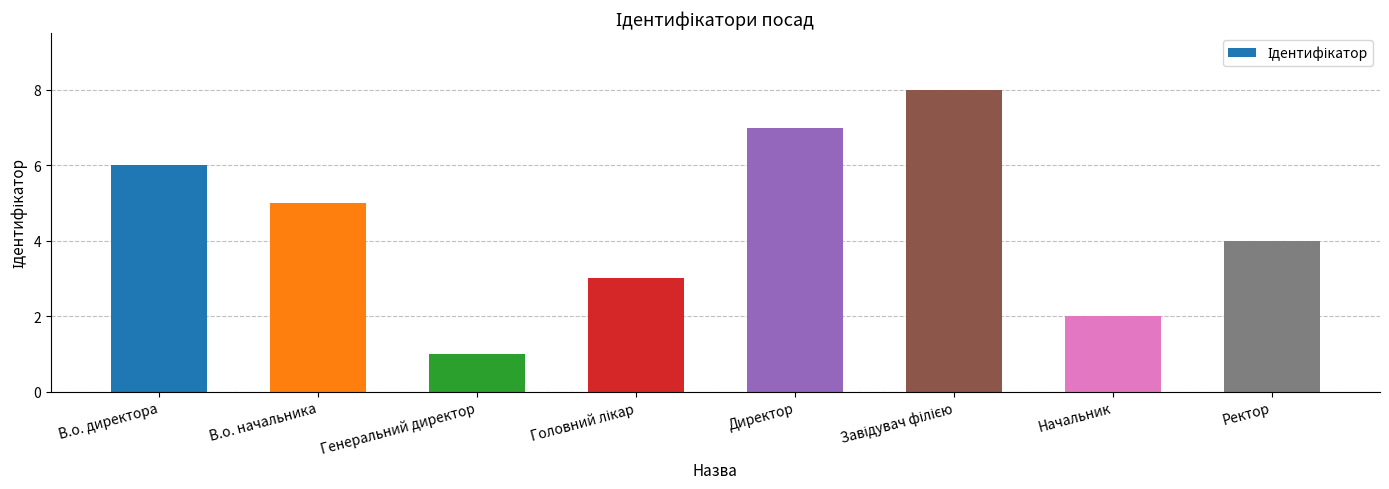

What is the ratio of the value at Ректор to the value at Генеральний директор?

4.0